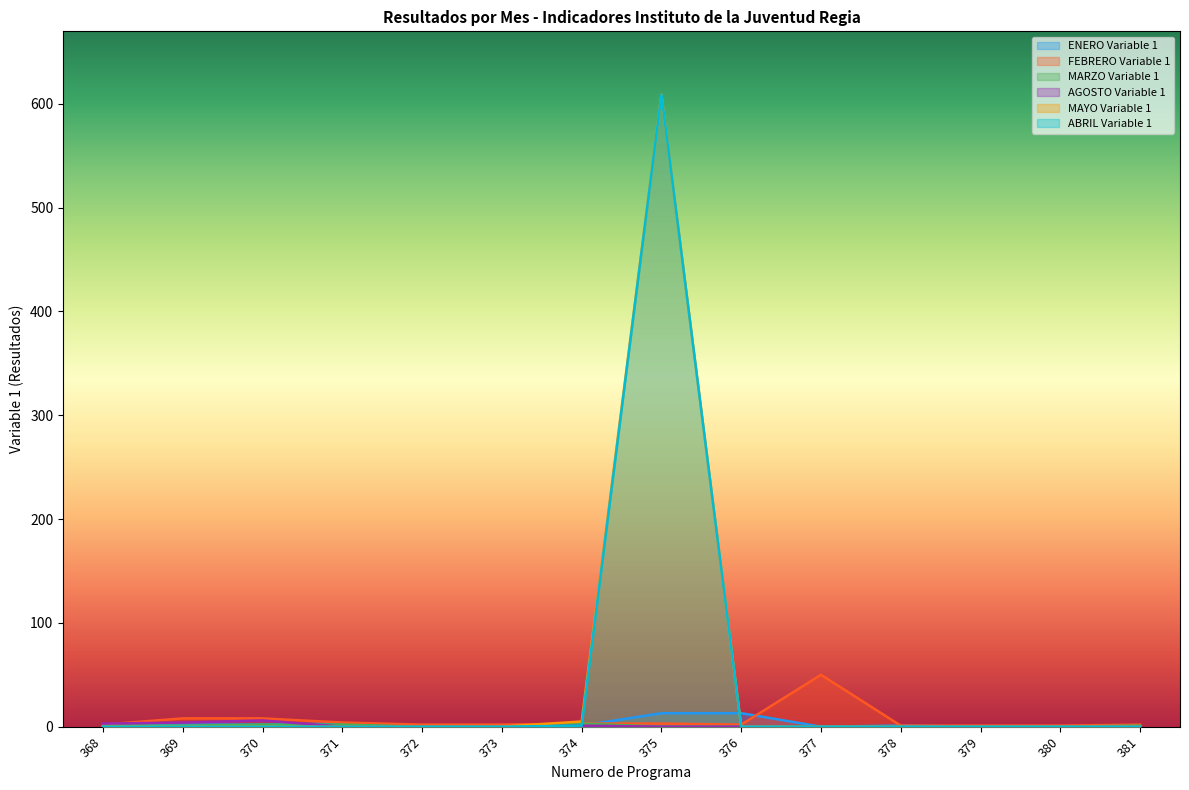

Between which two adjacent categories do MARZO Variable 1 and ABRIL Variable 1 first intersect?

374 and 375